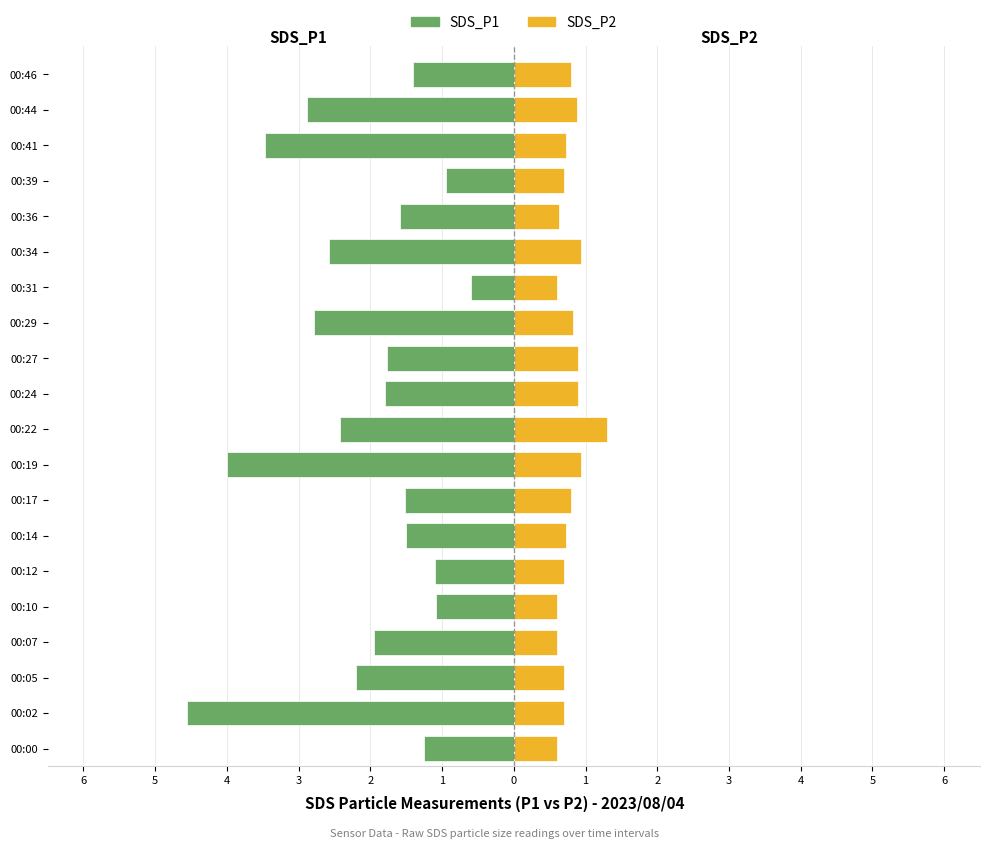

Which series has the largest range (max minus min)?

SDS_P1